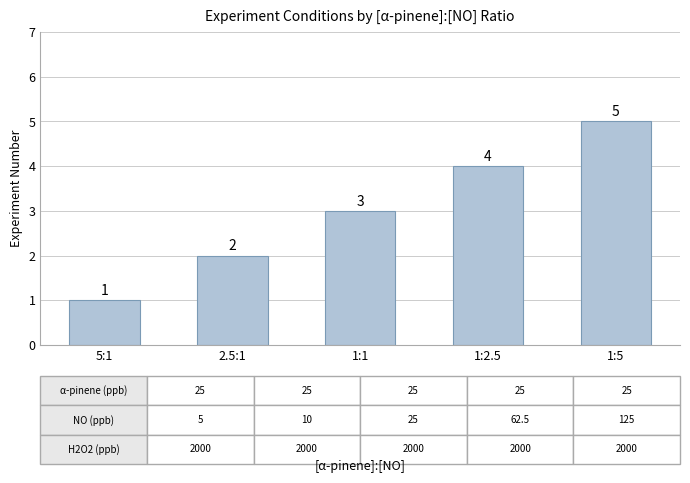

Reading left to right, extract all data points from this chart.

5:1=1	2.5:1=2	1:1=3	1:2.5=4	1:5=5